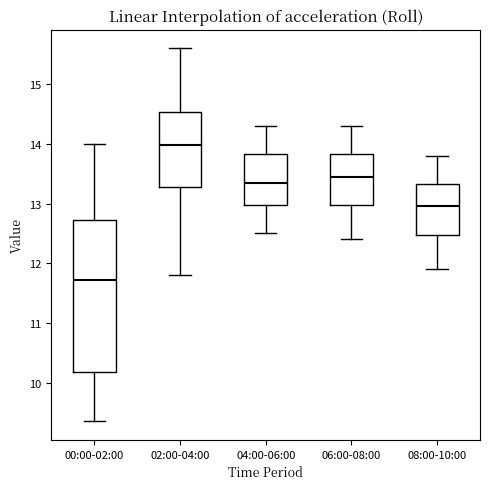

Reading left to right, transcribe this box plot: for each box, give where its median line is, the range the box spans, and where its two whiskers end, as read against the y-axis. The values are not printed on the chart, so give them approximately, as read against the axis.

00:00-02:00: median 11.7, box 10.2 to 12.7, whiskers 9.4 to 14.0
02:00-04:00: median 14.0, box 13.3 to 14.5, whiskers 11.8 to 15.6
04:00-06:00: median 13.4, box 13.0 to 13.8, whiskers 12.5 to 14.3
06:00-08:00: median 13.5, box 13.0 to 13.8, whiskers 12.4 to 14.3
08:00-10:00: median 13.0, box 12.5 to 13.3, whiskers 11.9 to 13.8